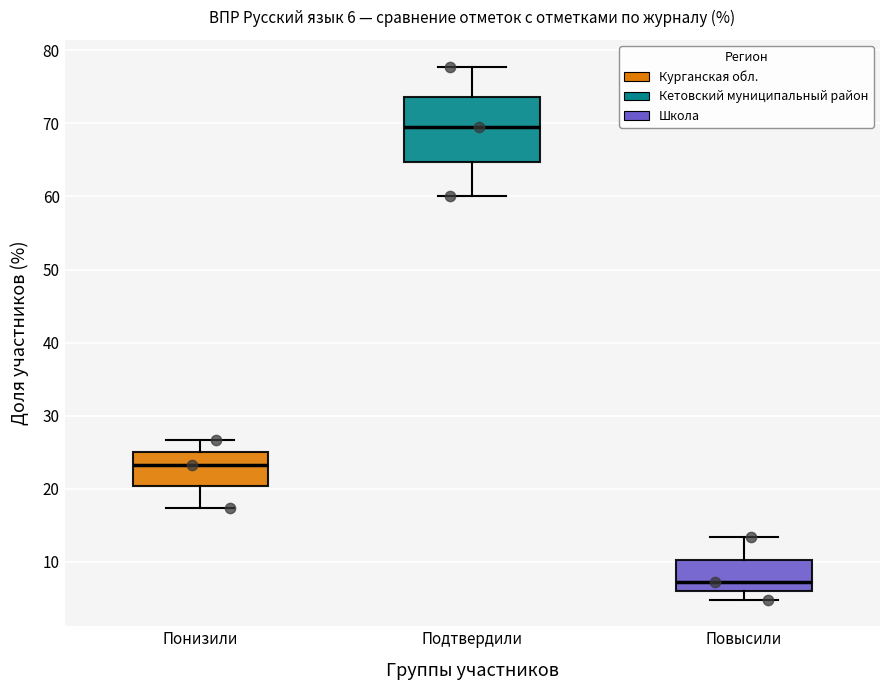

Which box has the highest median line?

Подтвердили